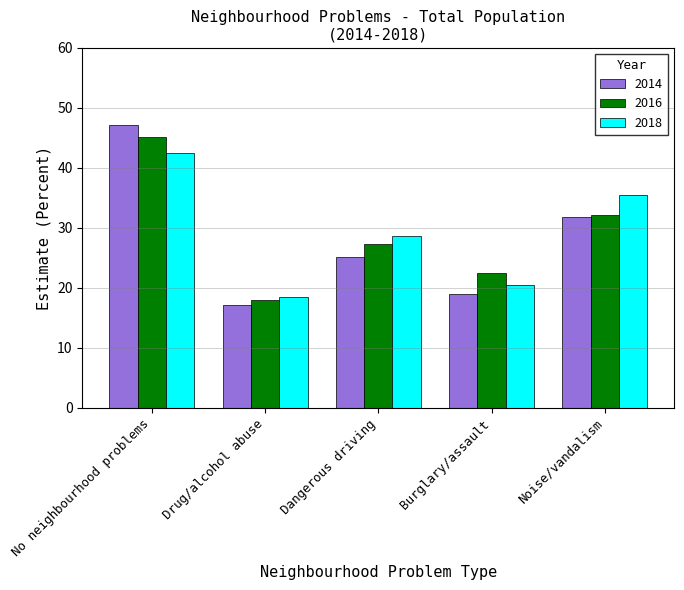

How many distinct data groups are displayed?

3